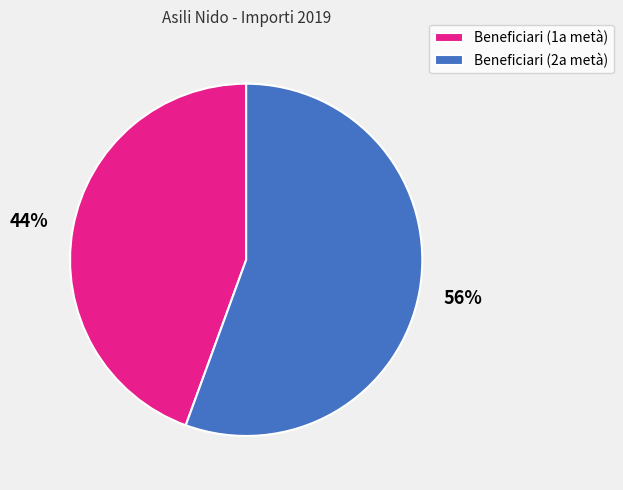

Combined, do Beneficiari (2a metà) and Beneficiari (1a metà) account for over 50%?

Yes